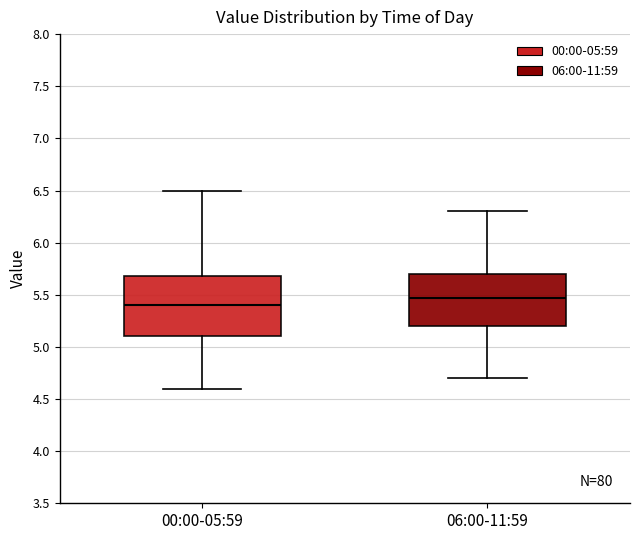

Which box is the tallest, from its lower edge to its upper edge?

00:00-05:59